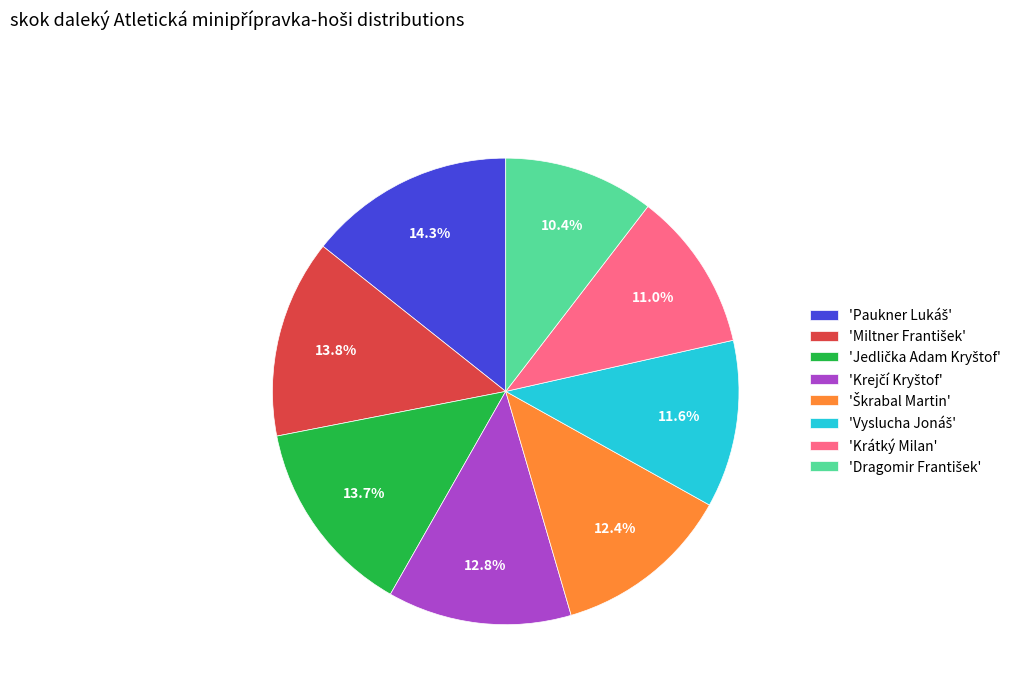

Count the number of slices in the pie.

8